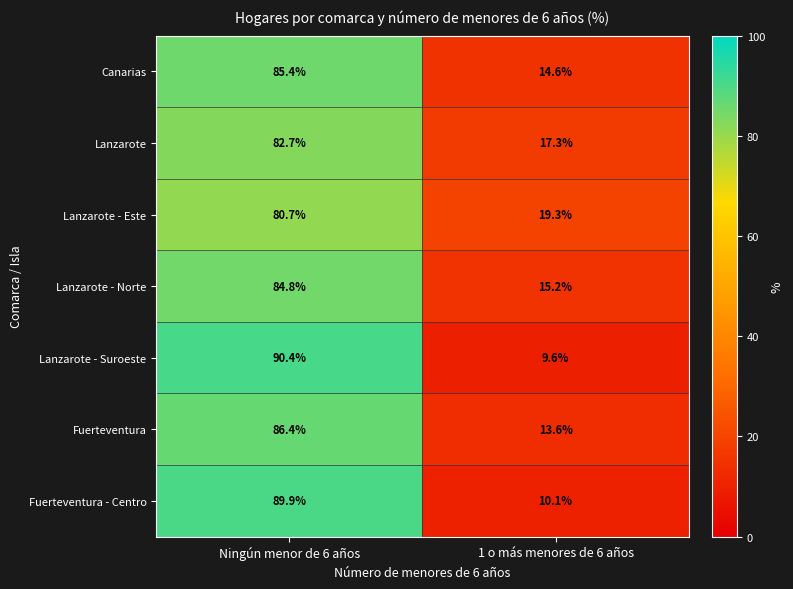

What is the spread (max minus min) of values at 1 o más menores de 6 años?

9.7